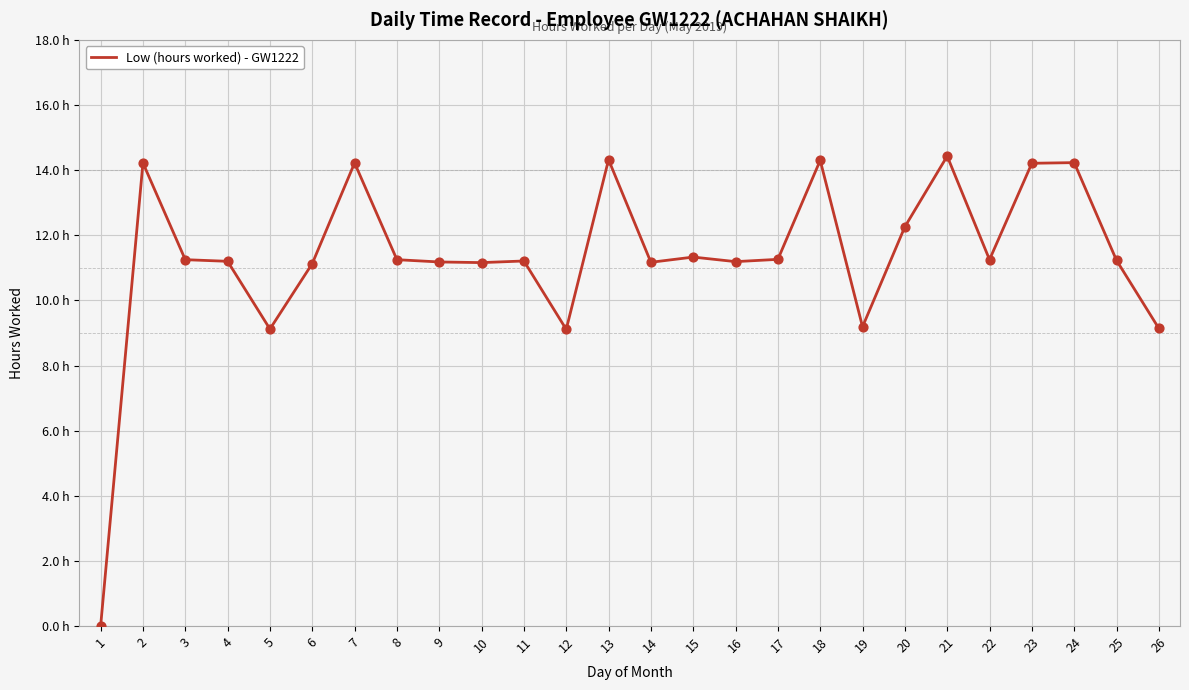

Which has a higher value, 17 or 18?

18